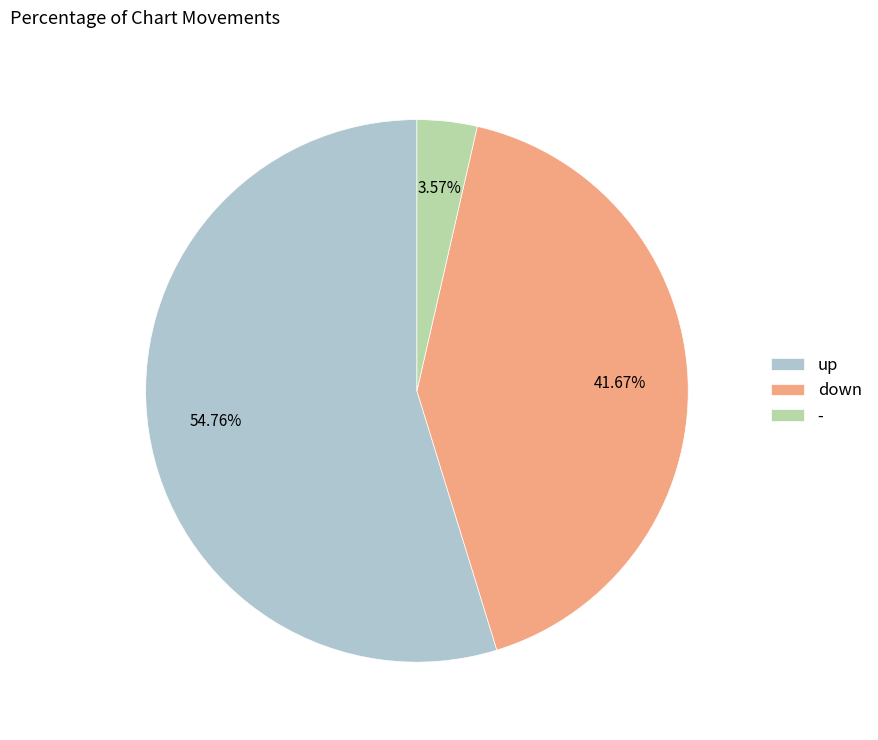

Is there any slice that represents more than half of the pie?

Yes